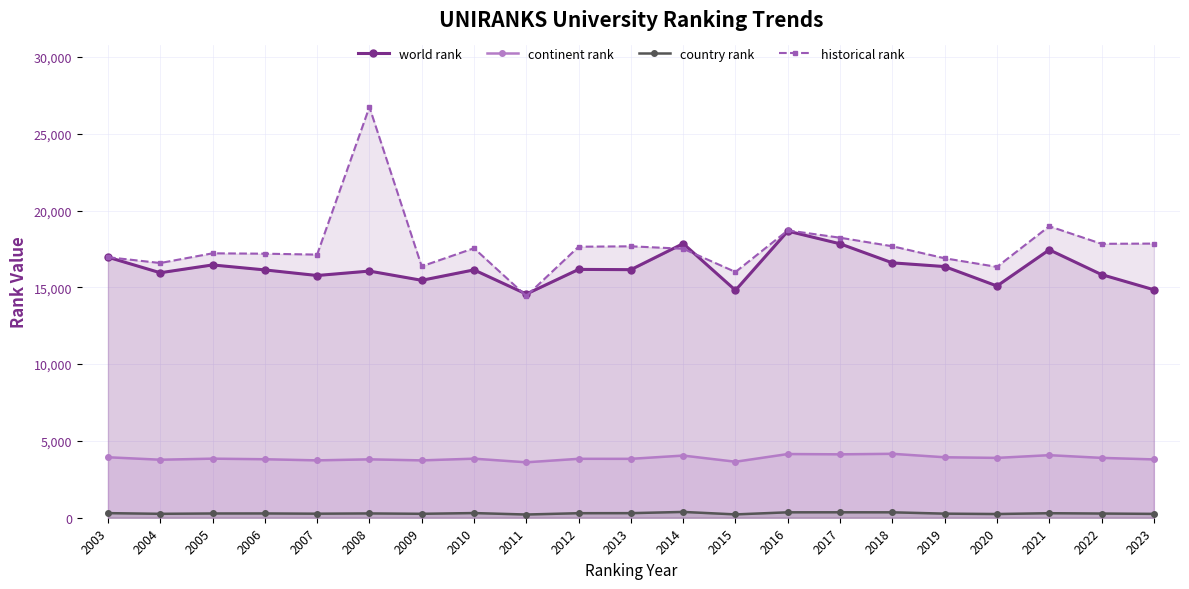

The country rank series shows 72 at 2023. True or false?

False